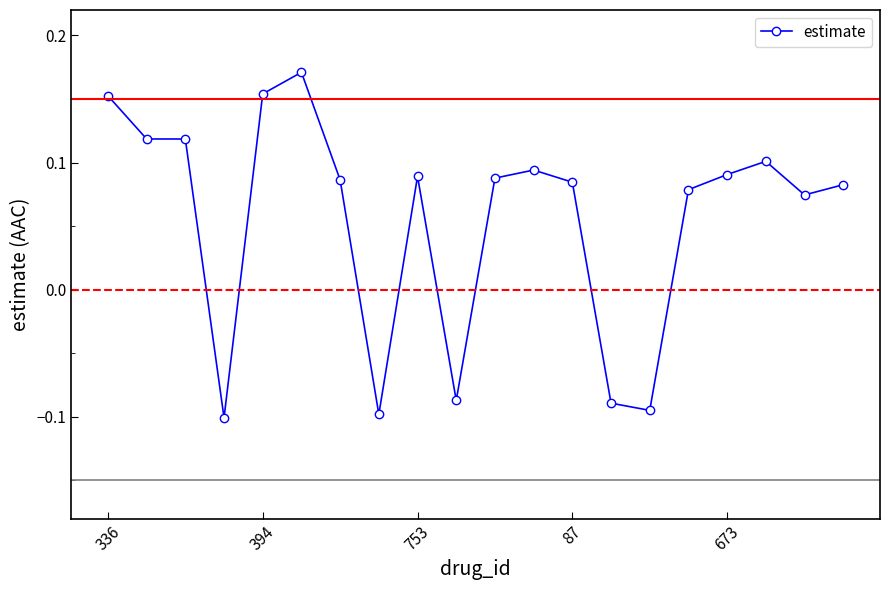

True or false: there are more than 1 points higher than both neighbors.

True